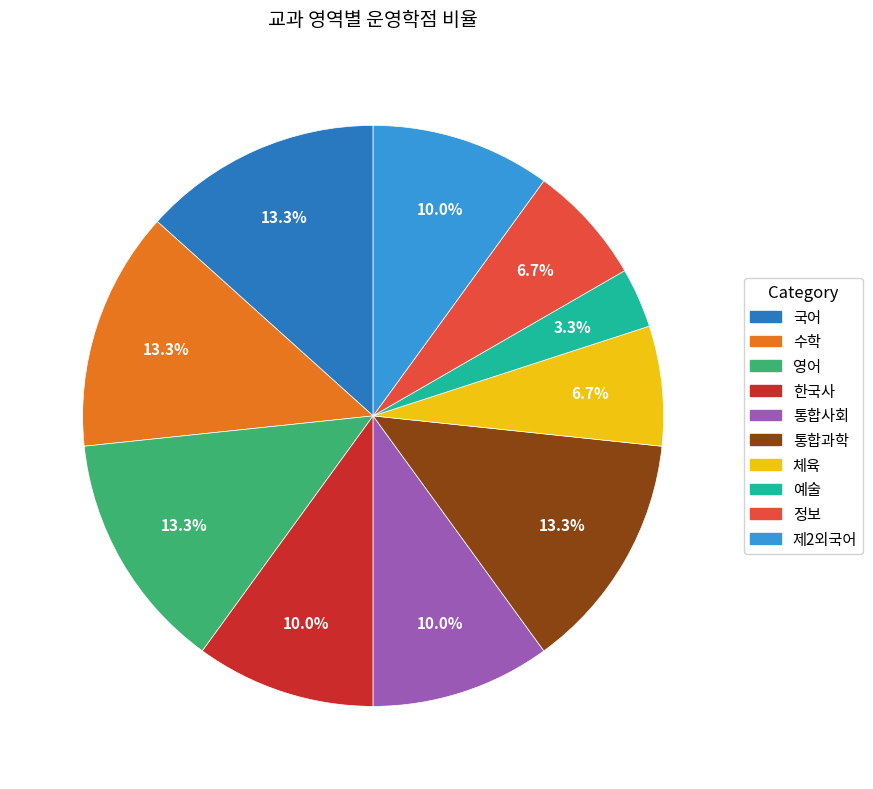

The 영어 slice represents 13% of the pie. True or false?

True